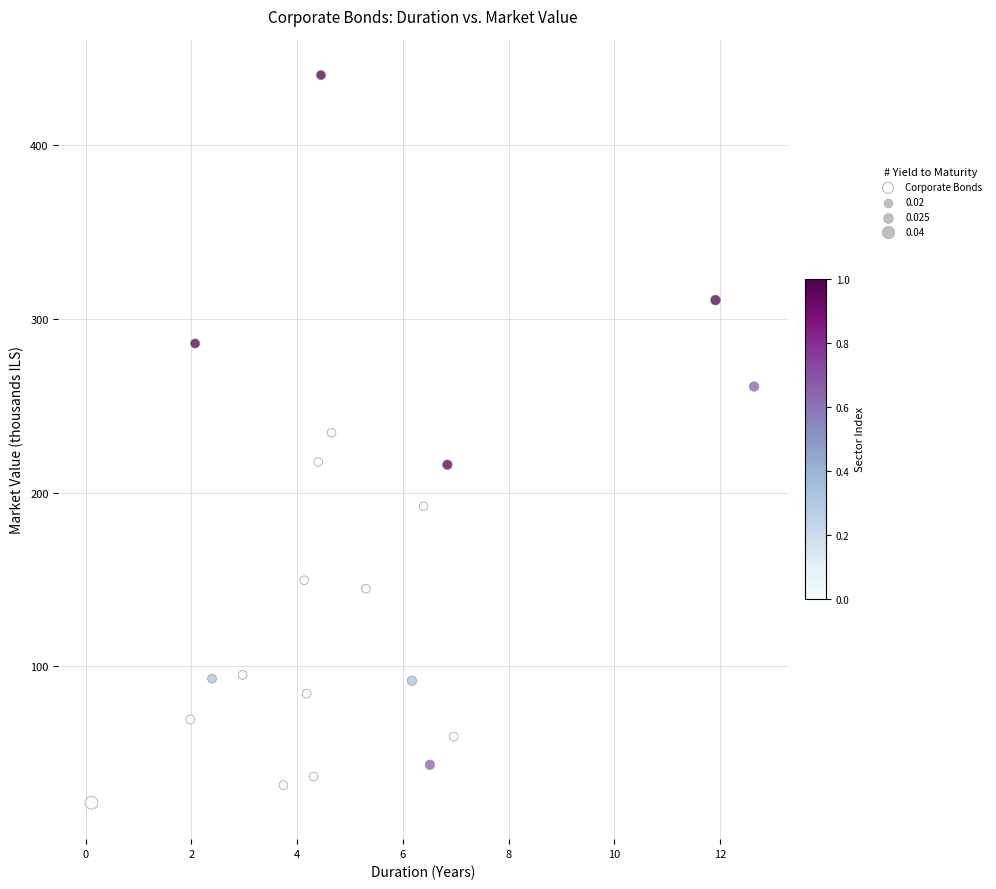

What is the range of X values (max minus min)?

12.5